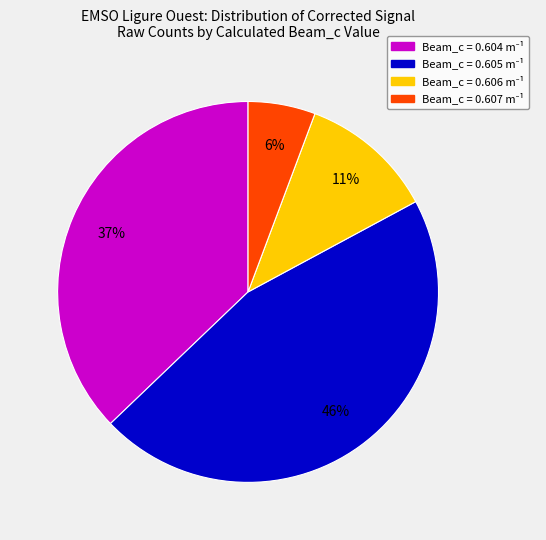

To the nearest percent, what is the difference between the largest and smallest slice percentages?

40%